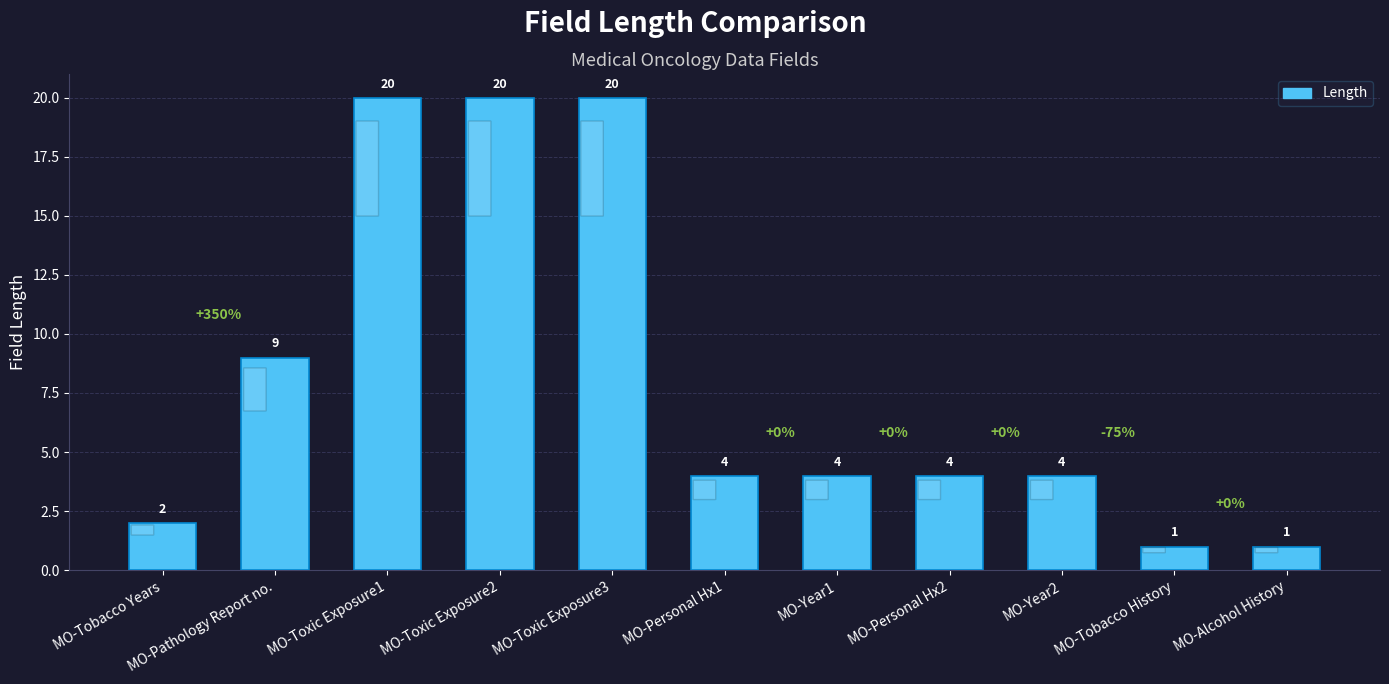

What is the maximum value shown in the chart?

20